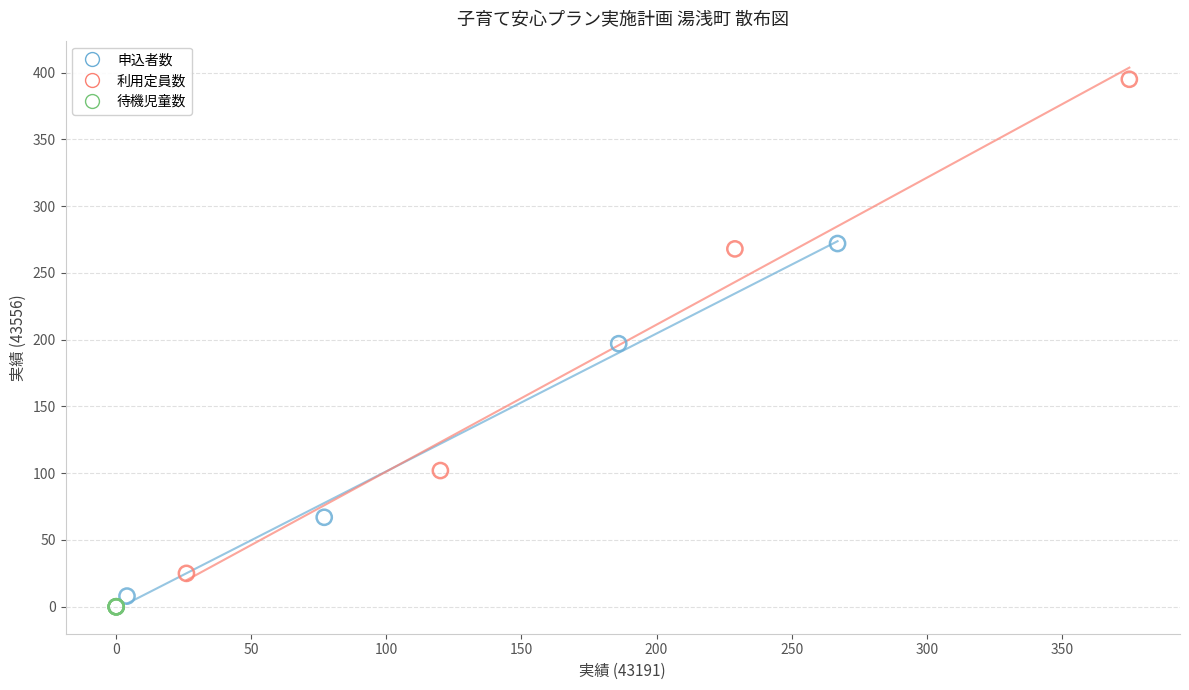

Which series contains the highest Y value?

利用定員数